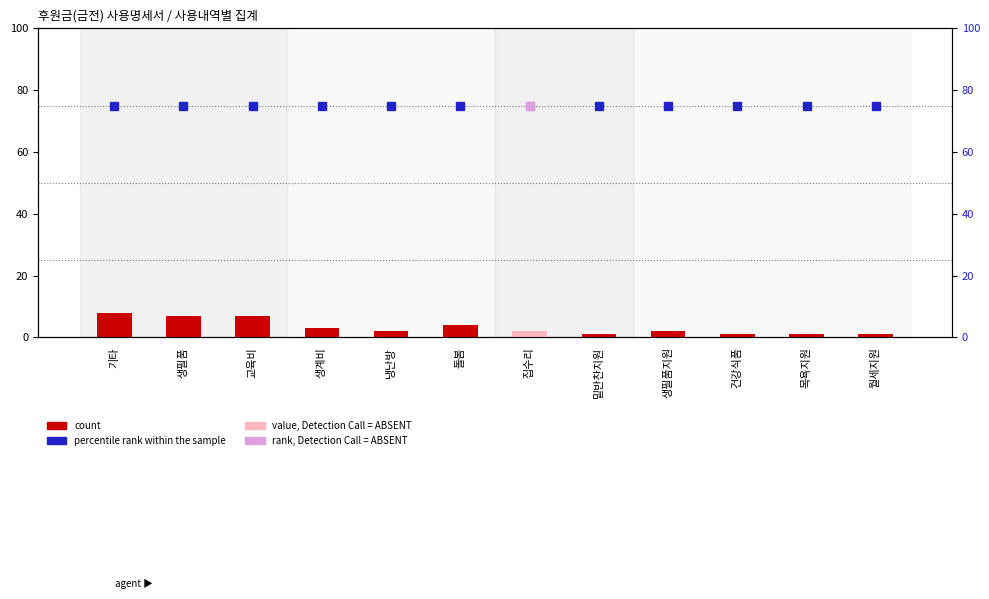

True or false: the data shows 6 at 돌봄.

False